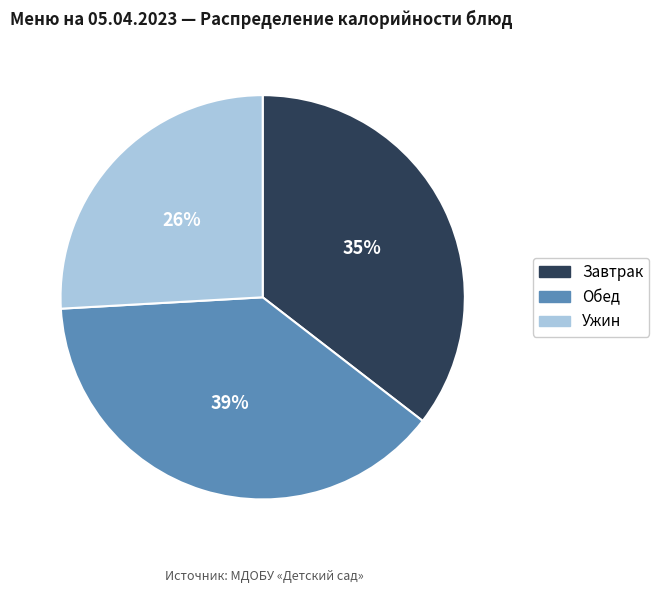

To the nearest percent, what is the average slice percentage?

33%